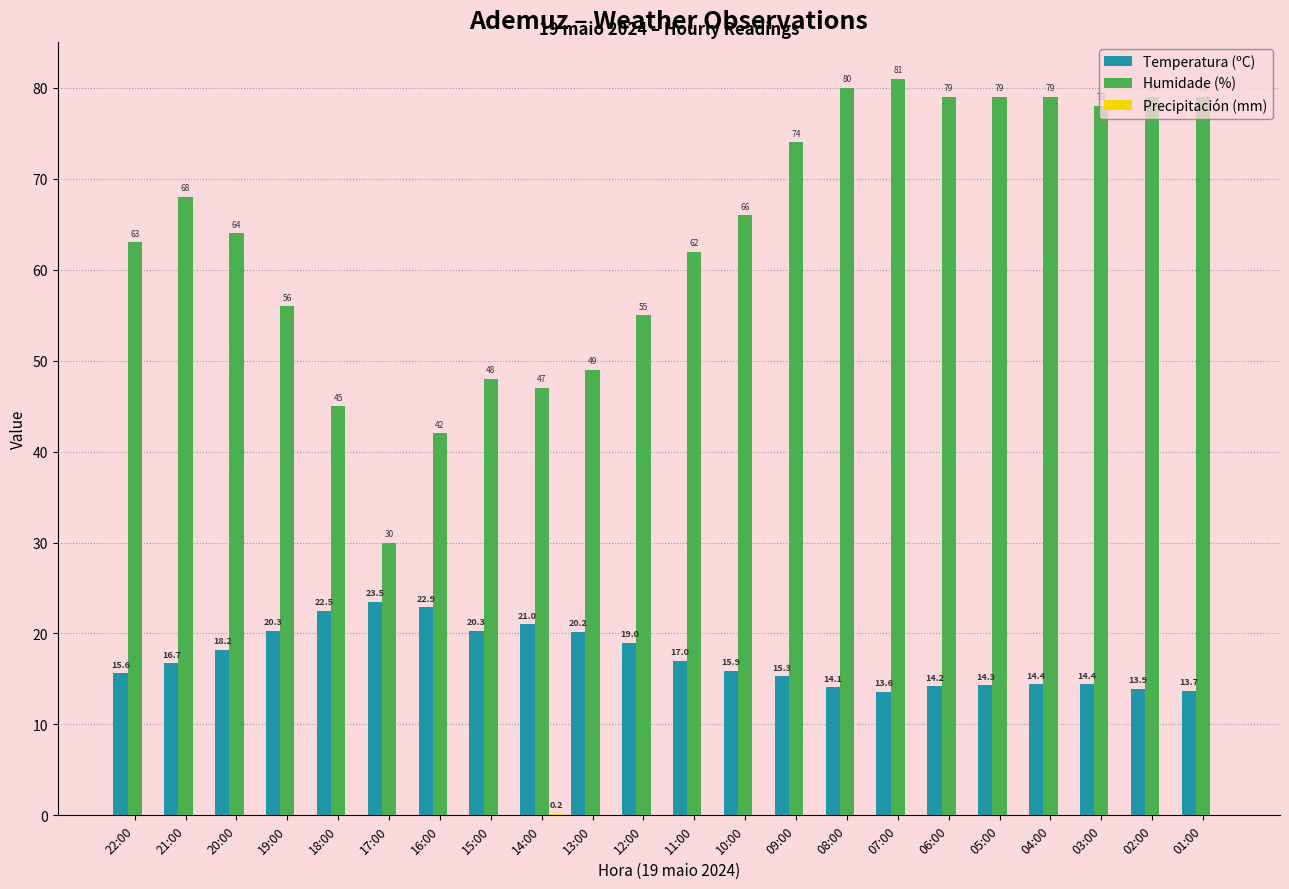

What is the spread (max minus min) of values at 22:00?

63.0